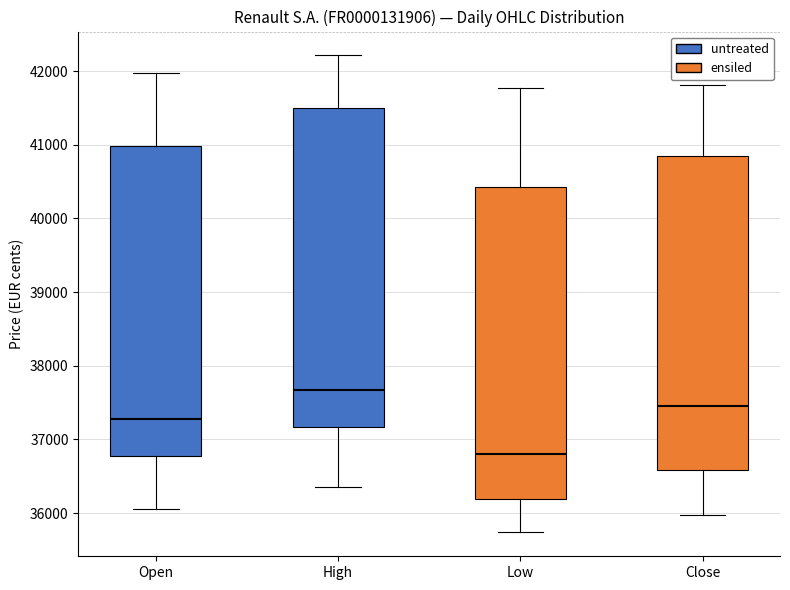

Reading left to right, read every box against the y-axis: the position of its median line, the range the box covers, and the ends of its whiskers. The values are not printed on the chart, so give them approximately, as read against the axis.

Open: median 37300, box 36800 to 41000, whiskers 36100 to 42000
High: median 37700, box 37200 to 41500, whiskers 36400 to 42200
Low: median 36800, box 36200 to 40400, whiskers 35700 to 41800
Close: median 37400, box 36600 to 40800, whiskers 36000 to 41800